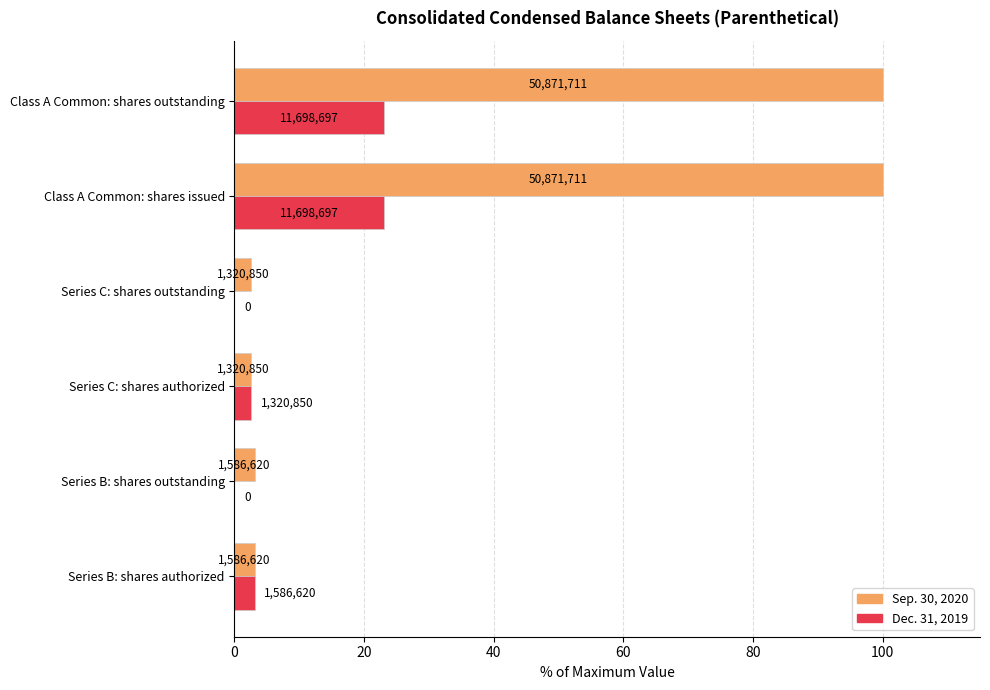

What are all the series names shown in the legend?

Sep. 30, 2020, Dec. 31, 2019